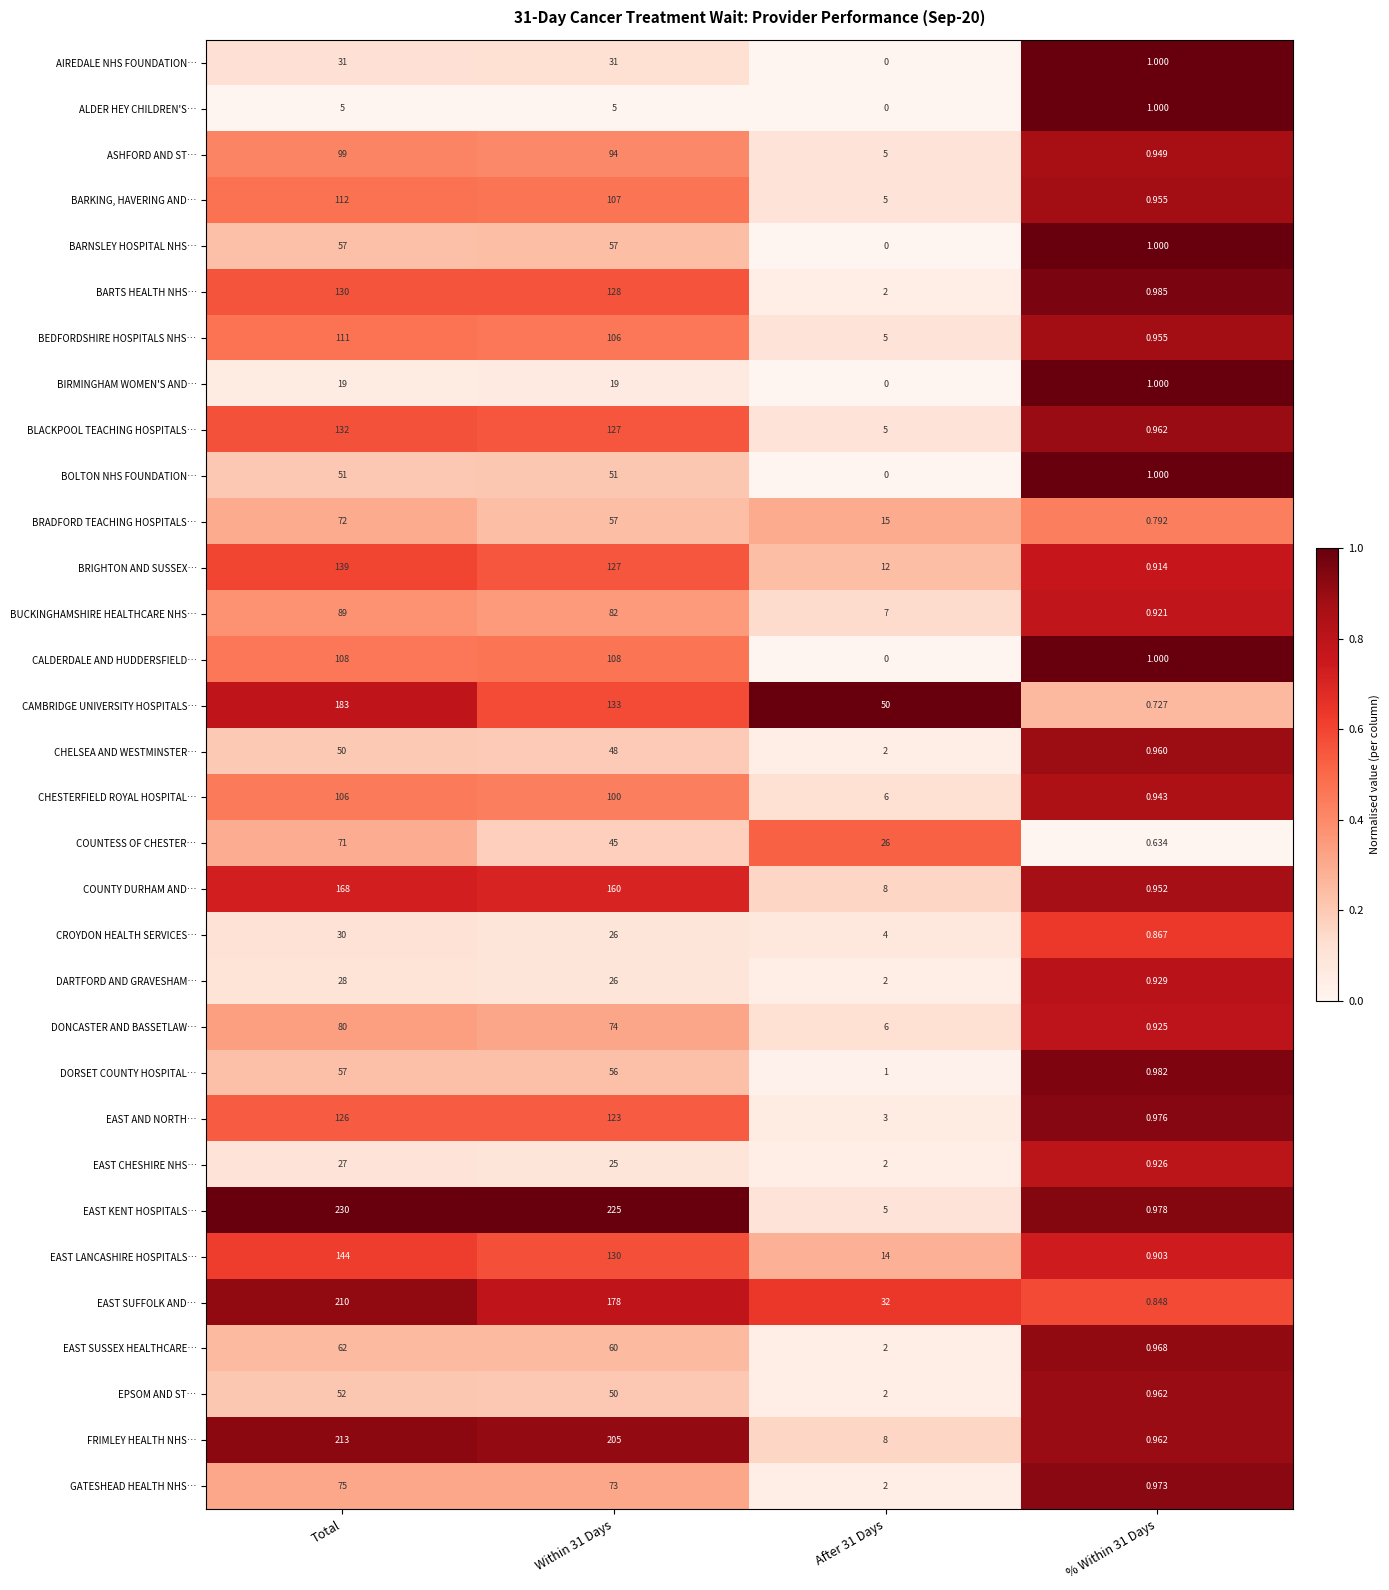

Between Within 31 Days and % Within 31 Days, which series saw the biggest shift?

EAST KENT HOSPITALS…